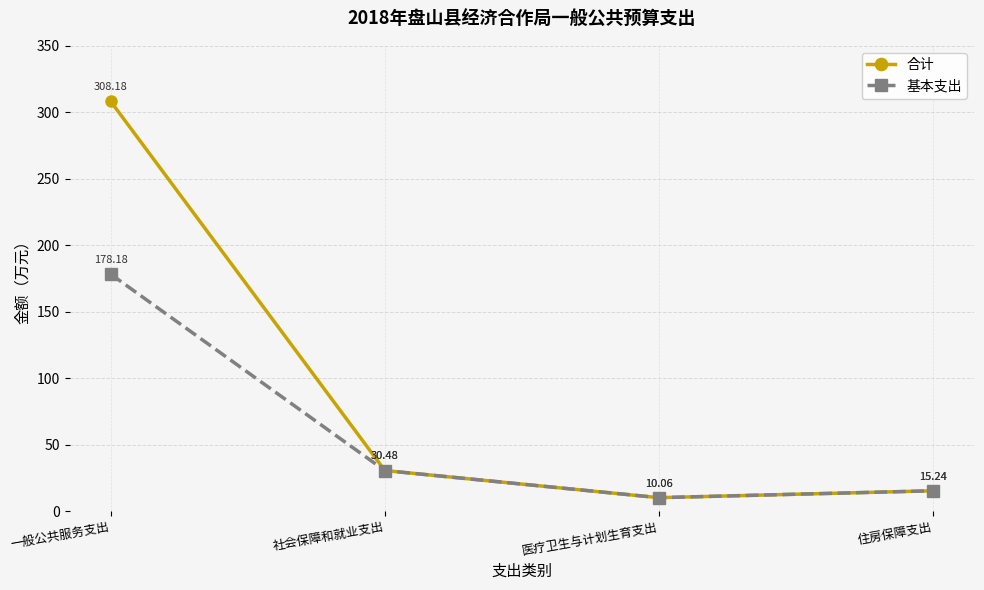

List the labels in order of 合计 value, smallest first.

医疗卫生与计划生育支出, 住房保障支出, 社会保障和就业支出, 一般公共服务支出